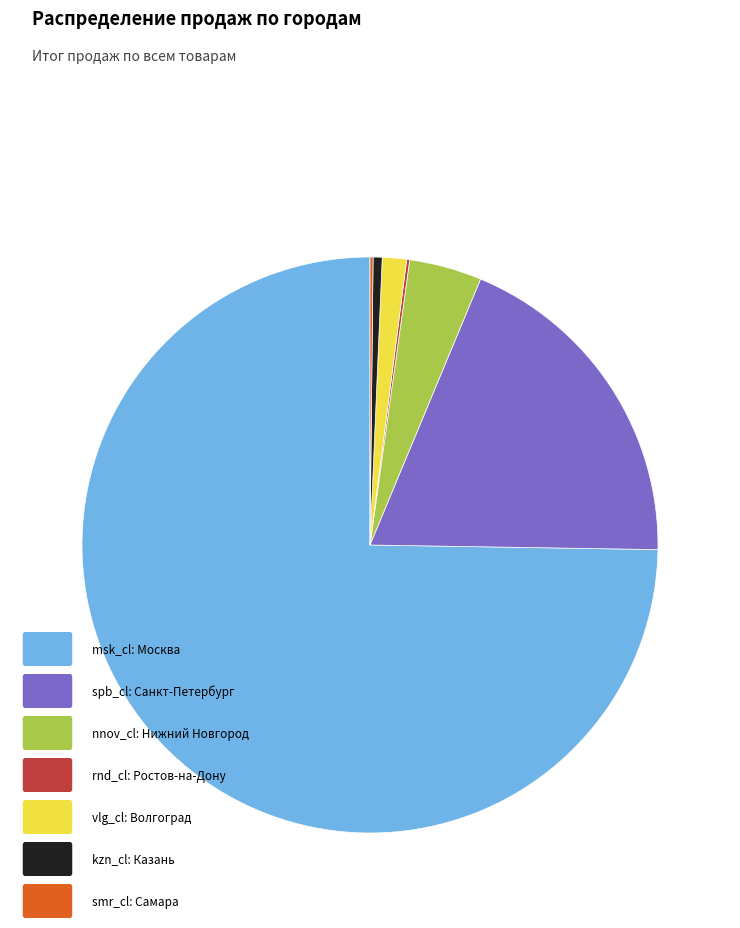

Is there a majority slice in this chart?

Yes